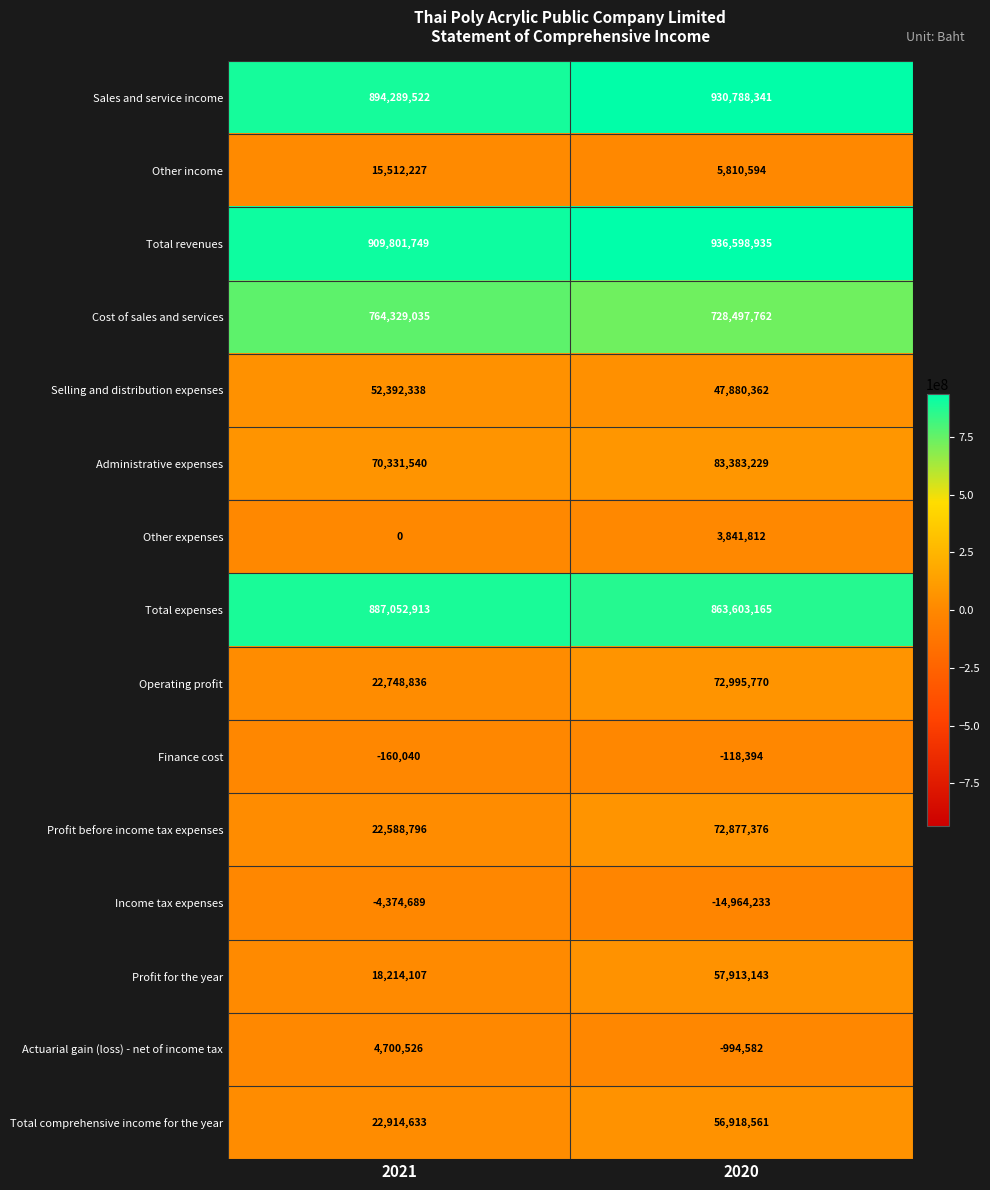

What is the difference between the Selling and distribution expenses values at 2021 and 2020?

4511976